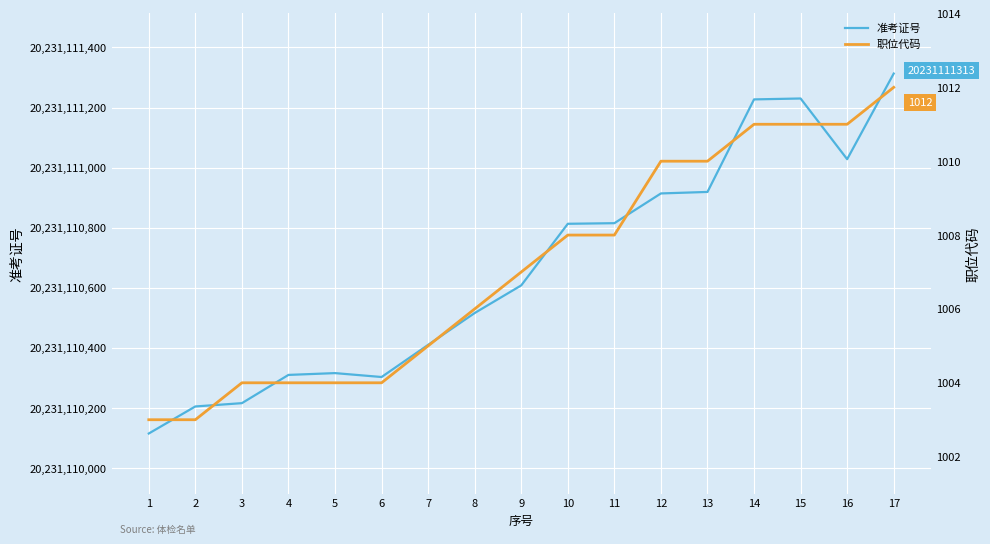

Reading left to right, extract all data points from this chart.

准考证号: 20231110115	20231110205	20231110216	20231110310	20231110316	20231110303	20231110410	20231110516	20231110608	20231110813	20231110815	20231110914	20231110919	20231111227	20231111230	20231111028	20231111313
职位代码: 1003	1003	1004	1004	1004	1004	1005	1006	1007	1008	1008	1010	1010	1011	1011	1011	1012